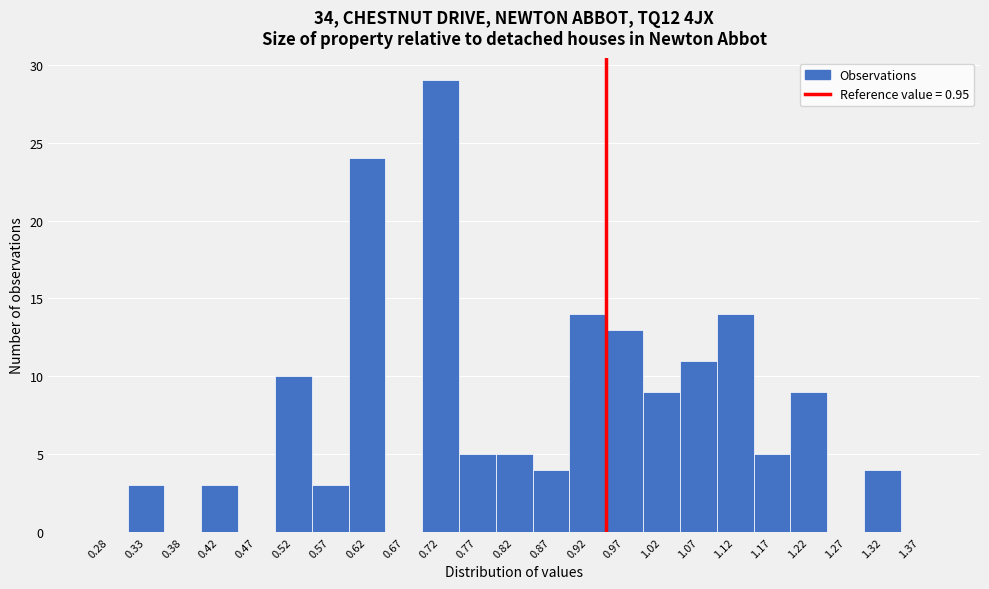

Reading left to right, list every bar in this chart as the range it spans on the x-axis followed by its height. The values are not printed on the chart, so give them approximately, as read against the axis.

0.25 to 0.30: 0
0.30 to 0.35: 3
0.35 to 0.40: 0
0.40 to 0.45: 3
0.45 to 0.50: 0
0.50 to 0.55: 10
0.55 to 0.60: 3
0.60 to 0.65: 24
0.65 to 0.70: 0
0.70 to 0.75: 29
0.75 to 0.80: 5
0.80 to 0.85: 5
0.85 to 0.90: 4
0.90 to 0.95: 14
0.95 to 1.00: 13
1.00 to 1.05: 9
1.05 to 1.10: 11
1.10 to 1.15: 14
1.15 to 1.20: 5
1.20 to 1.25: 9
1.25 to 1.30: 0
1.30 to 1.35: 4
1.35 to 1.40: 0